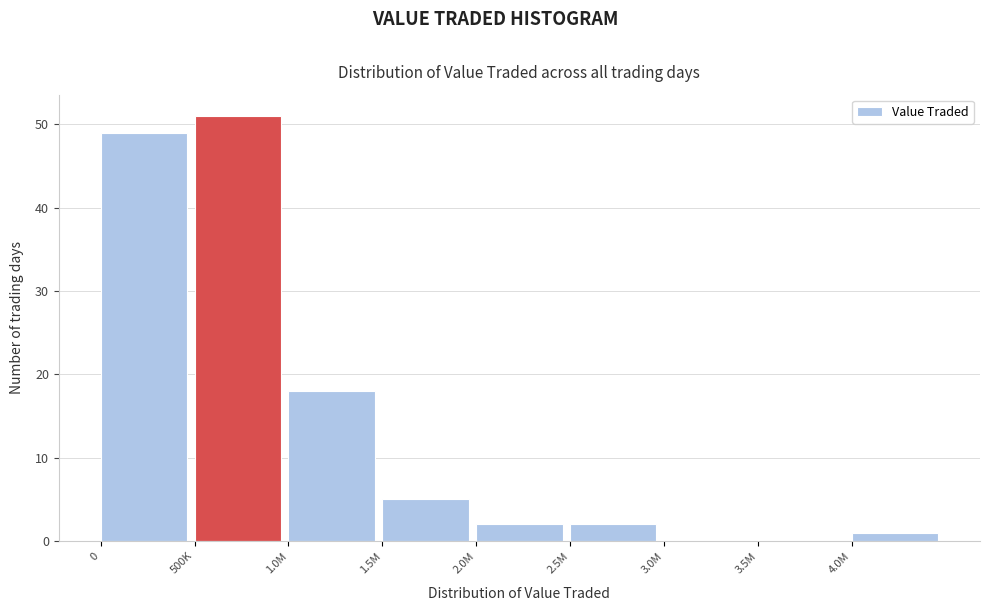

Reading left to right, what are all the values shown in this chart?

0=49	500K=51	1.0M=18	1.5M=5	2.0M=2	2.5M=2	3.0M=0	3.5M=0	4.0M=1